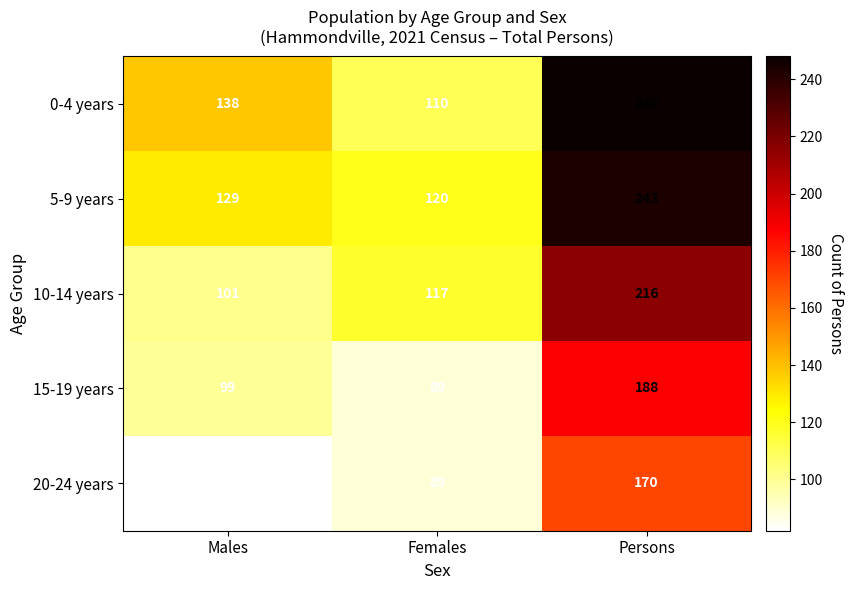

Reading right to left, what are all the values shown in this chart?

0-4 years: Persons=248	Females=110	Males=138
5-9 years: Persons=243	Females=120	Males=129
10-14 years: Persons=216	Females=117	Males=101
15-19 years: Persons=188	Females=89	Males=99
20-24 years: Persons=170	Females=89	Males=82